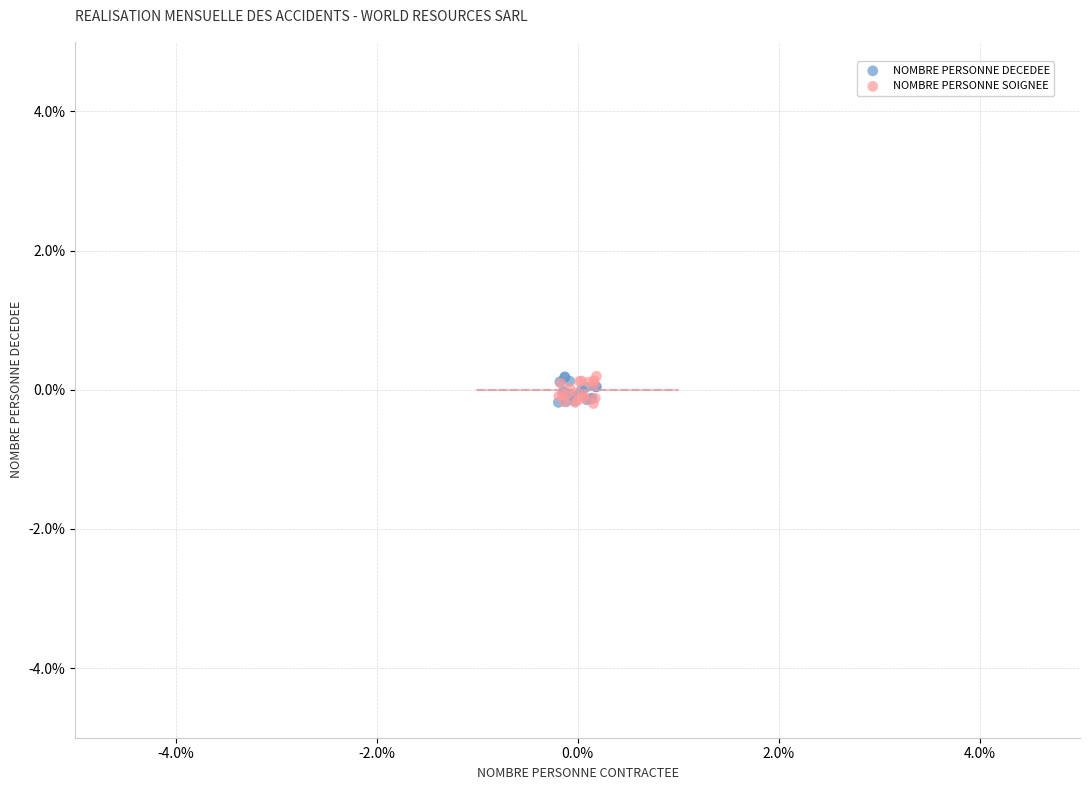

What are all the series names shown in the legend?

NOMBRE PERSONNE DECEDEE, NOMBRE PERSONNE SOIGNEE